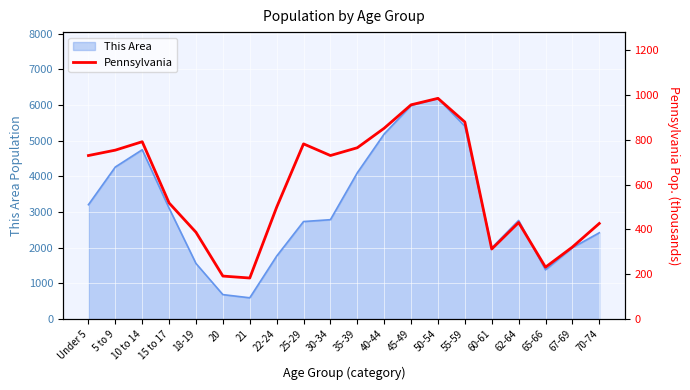

At which category does the chart reach its peak across all series?

50-54